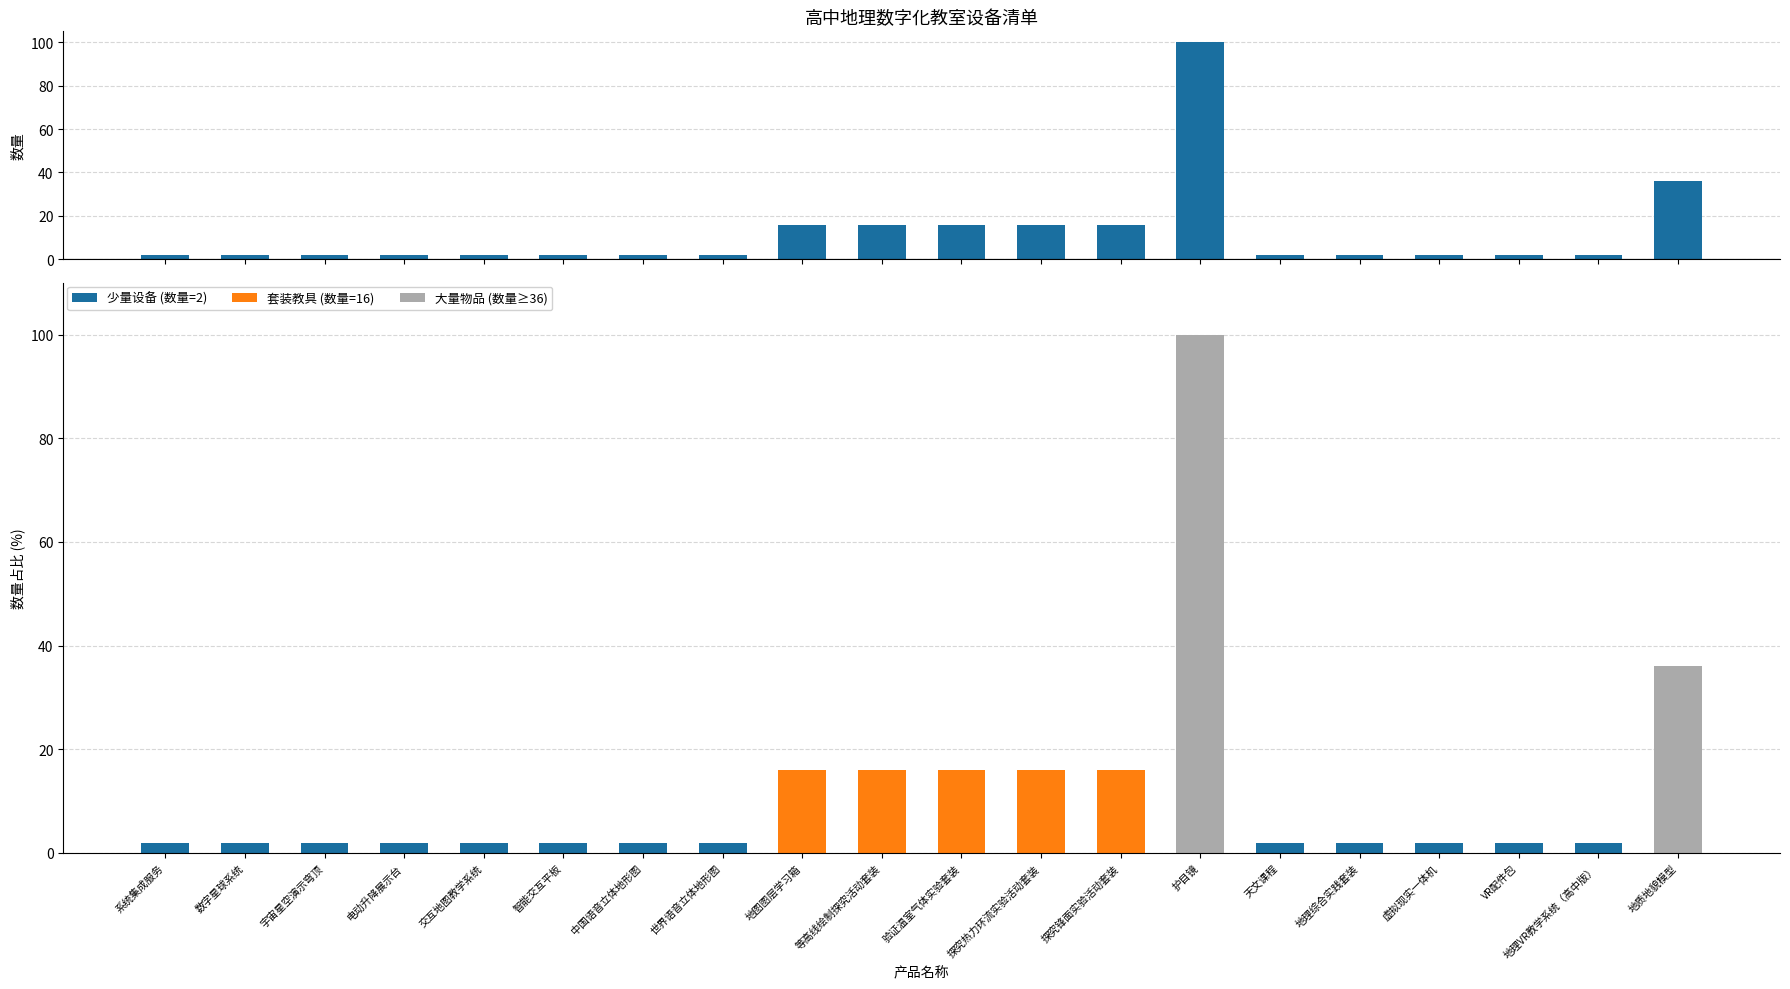

What is the approximate value of 少量设备 (数量=2) at 数字星球系统?

2